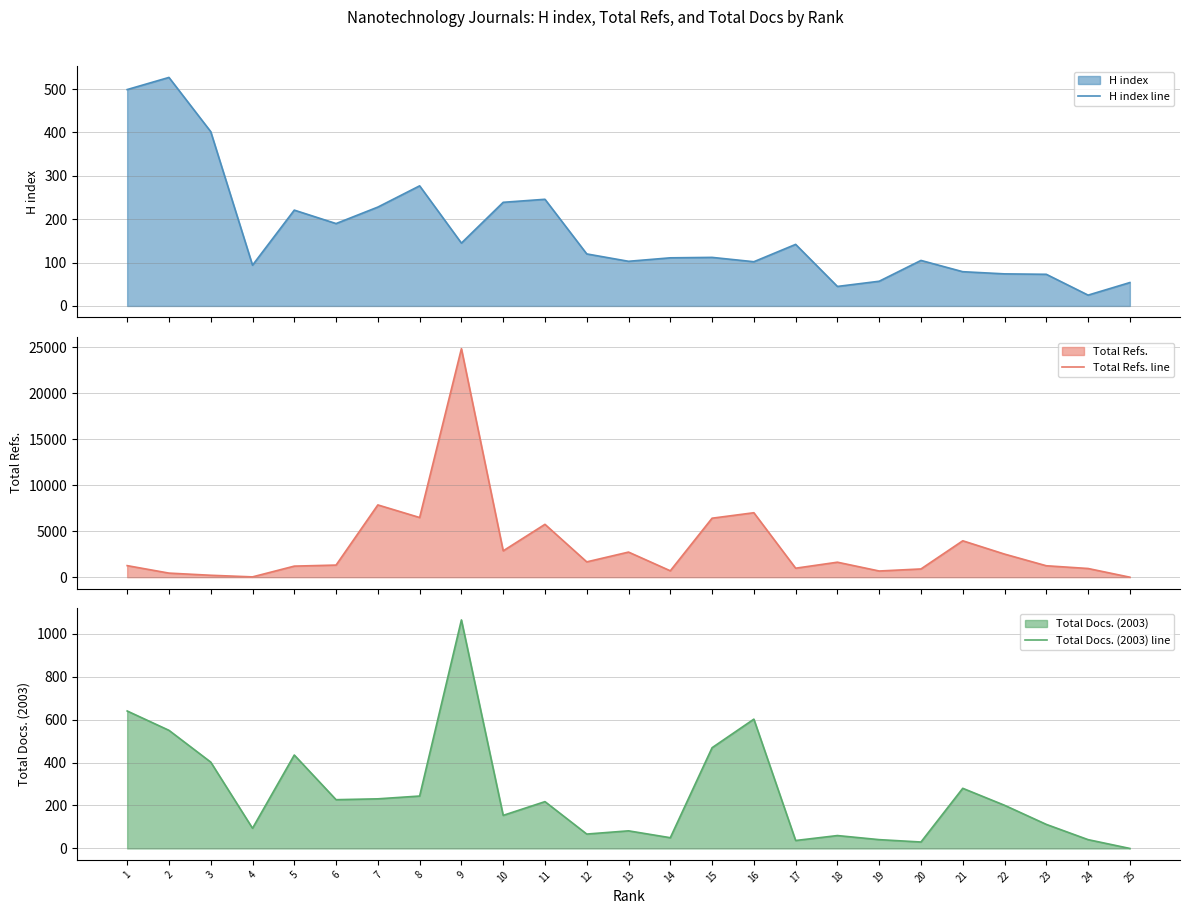

What is the highest value of the Total Docs. (2003) line series?

1064